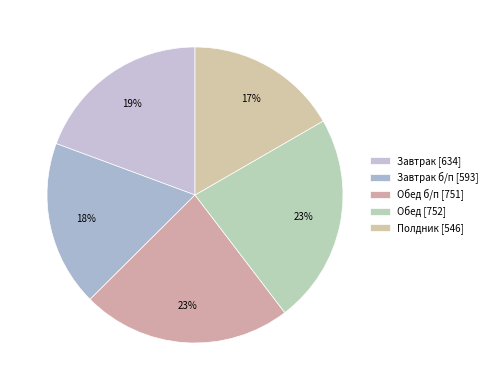

Is there a majority slice in this chart?

No